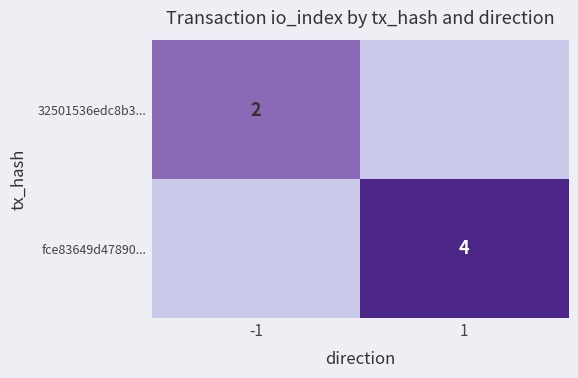

The 32501536edc8b3... series shows 3 at -1. True or false?

False